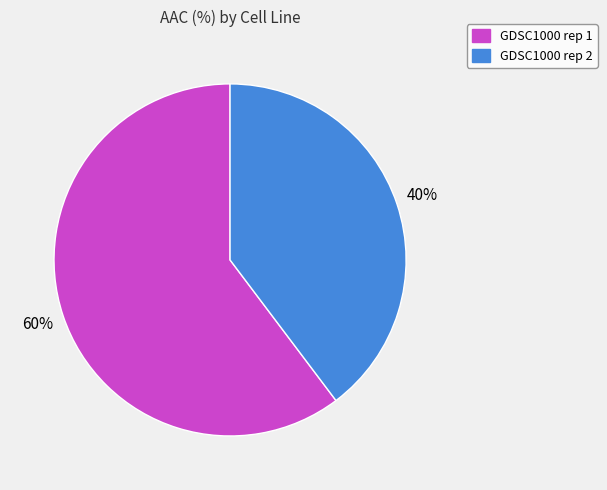

Combined, do GDSC1000 rep 2 and GDSC1000 rep 1 account for over 50%?

Yes